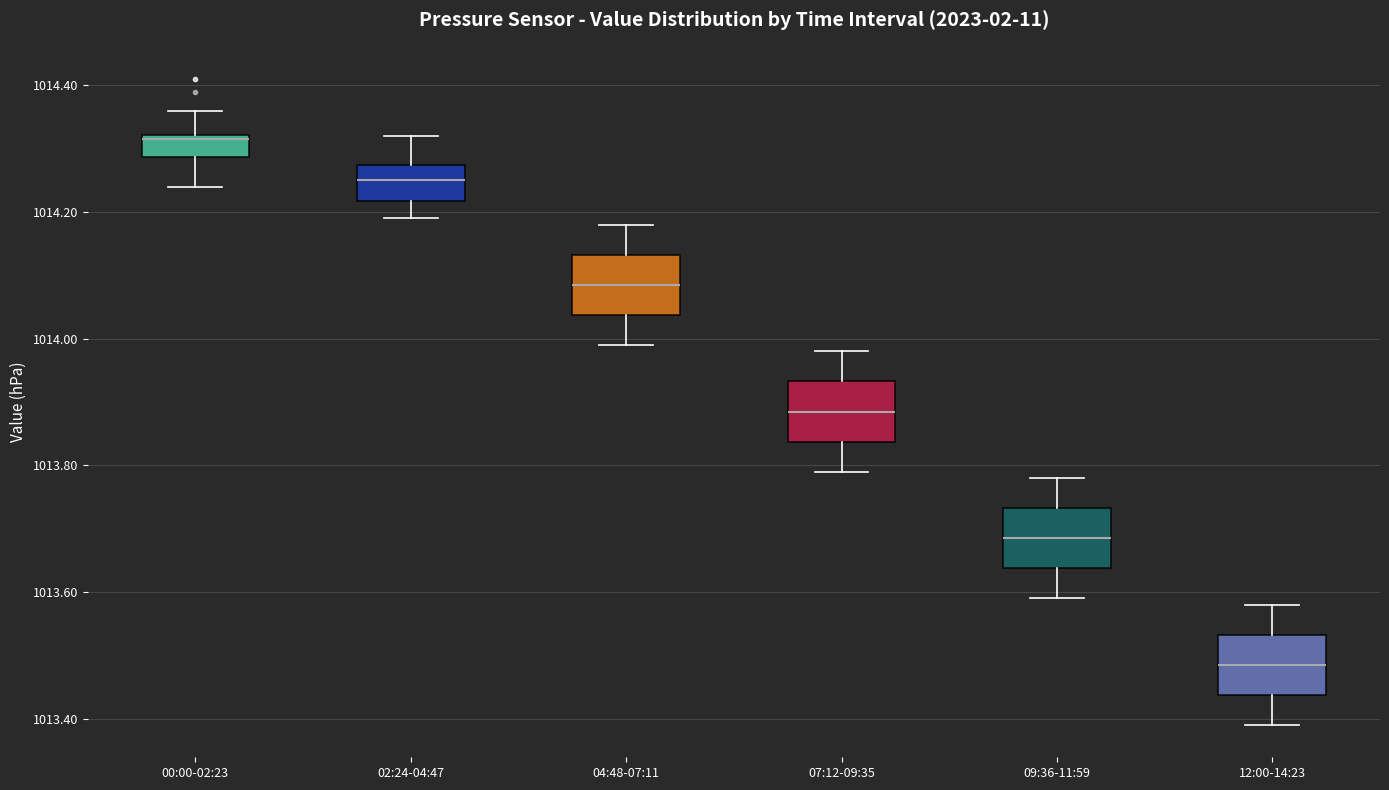

Reading left to right, transcribe this box plot: for each box, give where its median line is, the range the box spans, and where its two whiskers end, as read against the y-axis. The values are not printed on the chart, so give them approximately, as read against the axis.

00:00-02:23: median 1014.32 (just below the box's upper edge), box 1014.28 to 1014.32, whiskers 1014.24 to 1014.36
02:24-04:47: median 1014.26, box 1014.22 to 1014.28, whiskers 1014.20 to 1014.32
04:48-07:11: median 1014.08, box 1014.04 to 1014.14, whiskers 1014.00 to 1014.18
07:12-09:35: median 1013.88, box 1013.84 to 1013.94, whiskers 1013.80 to 1013.98
09:36-11:59: median 1013.68, box 1013.64 to 1013.74, whiskers 1013.60 to 1013.78
12:00-14:23: median 1013.48, box 1013.44 to 1013.54, whiskers 1013.40 to 1013.58